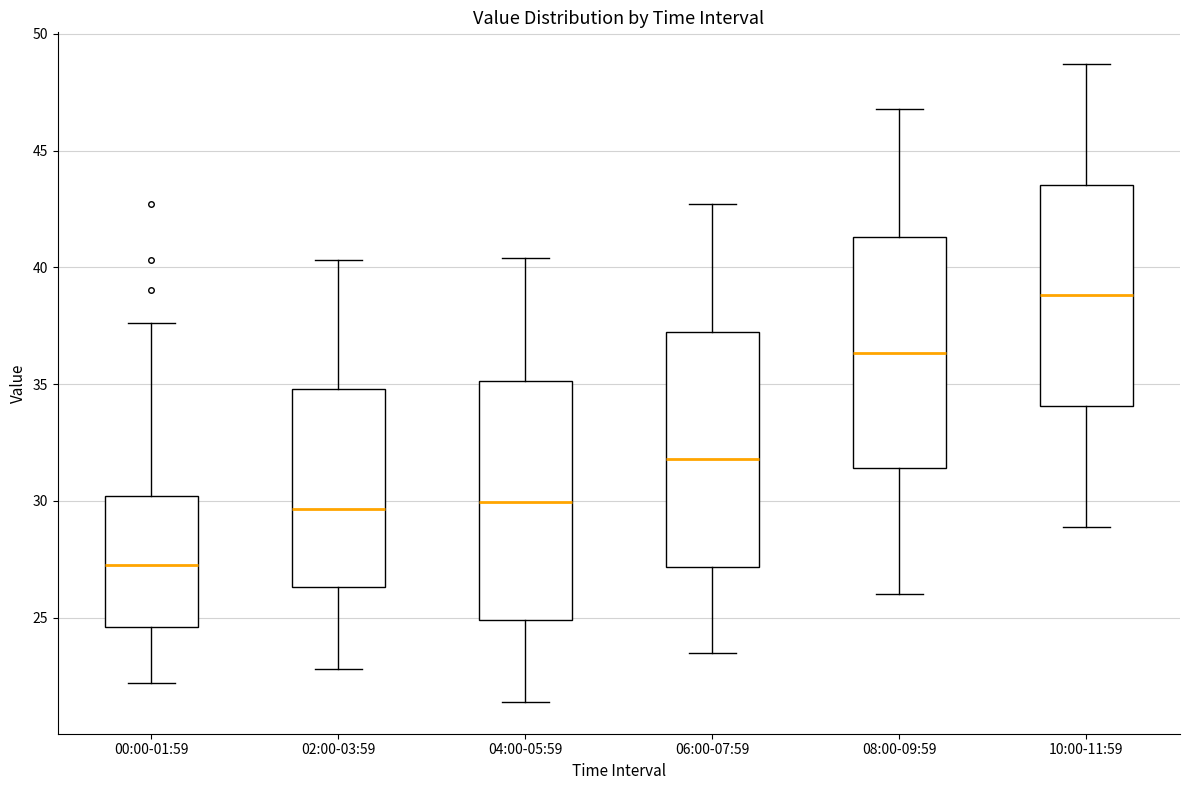

Where does the upper whisker of the box for 04:00-05:59 end on the y-axis? The values are not printed on the chart, so give them approximately, as read against the axis.

40.5